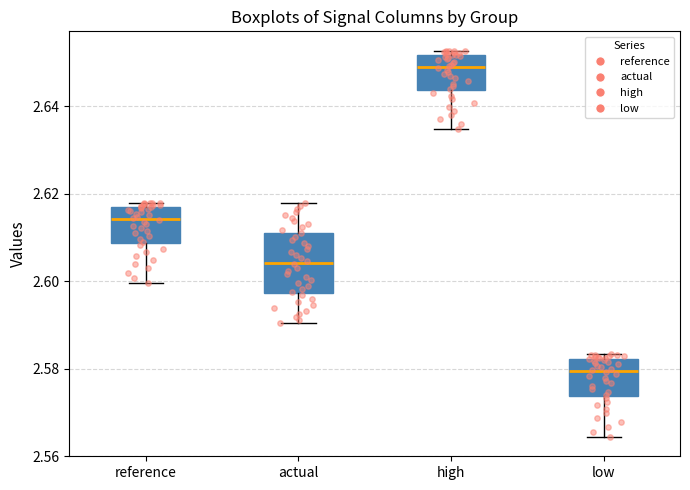

Reading left to right, read every box against the y-axis: the position of its median line, the range the box covers, and the ends of its whiskers. The values are not printed on the chart, so give them approximately, as read against the axis.

reference: median 2.614, box 2.608 to 2.616, whiskers 2.600 to 2.618
actual: median 2.604, box 2.598 to 2.612, whiskers 2.590 to 2.618
high: median 2.648, box 2.644 to 2.652, whiskers 2.634 to 2.652 (just above the box's upper edge)
low: median 2.580, box 2.574 to 2.582, whiskers 2.564 to 2.584